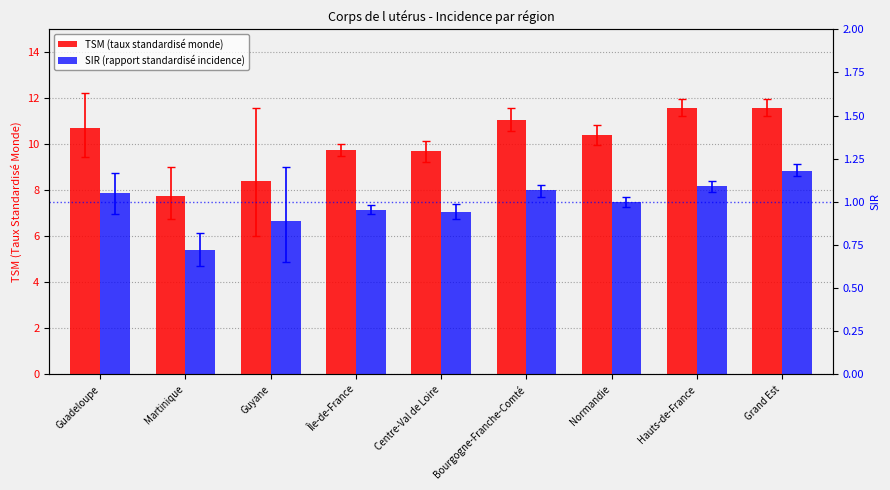

Which category has the highest value across all series?

Hauts-de-France